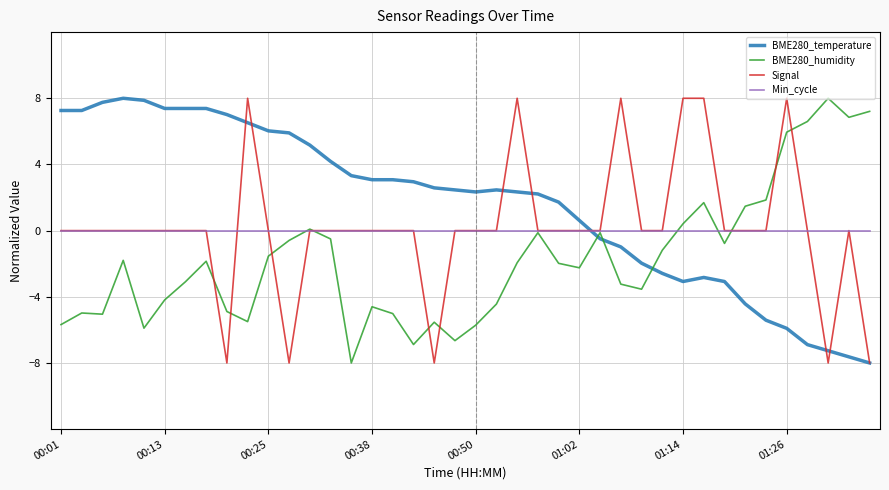

Which series has the largest total across all categories?

BME280_temperature